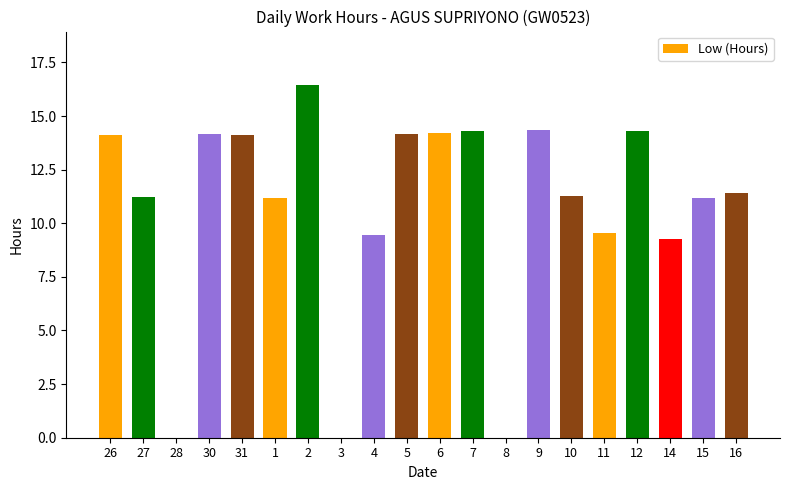

How many categories are shown in the chart?

20